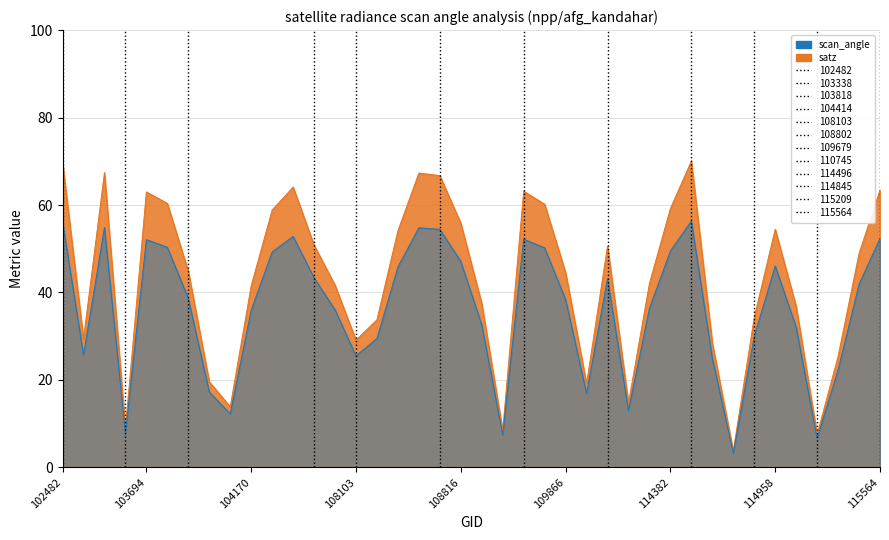

Is the value of scan_angle at 102980 greater than the value of satz at 114958?

Yes